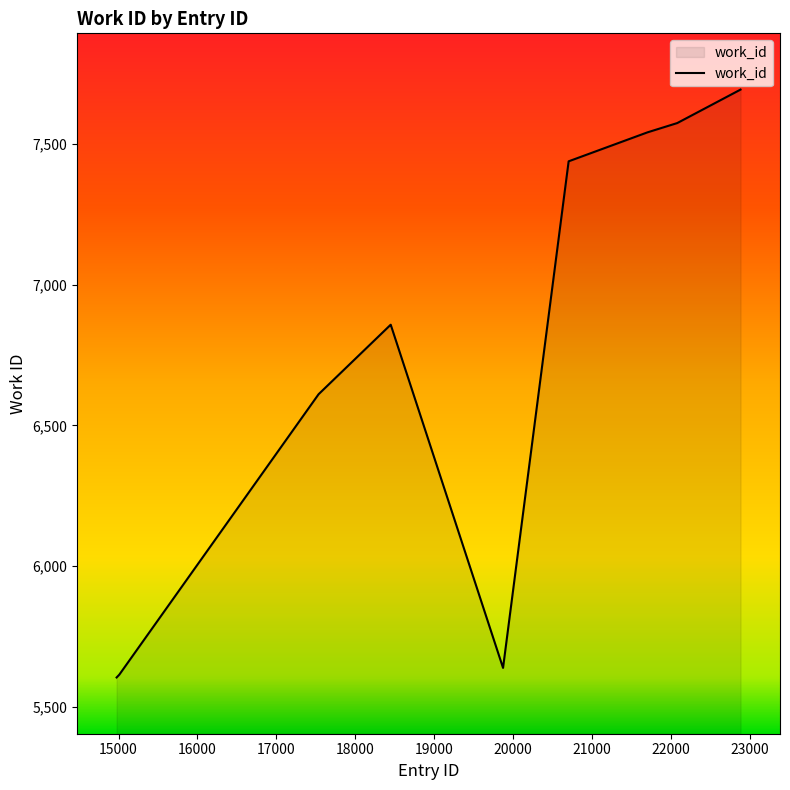

What is the difference between the maximum and minimum values?

2090